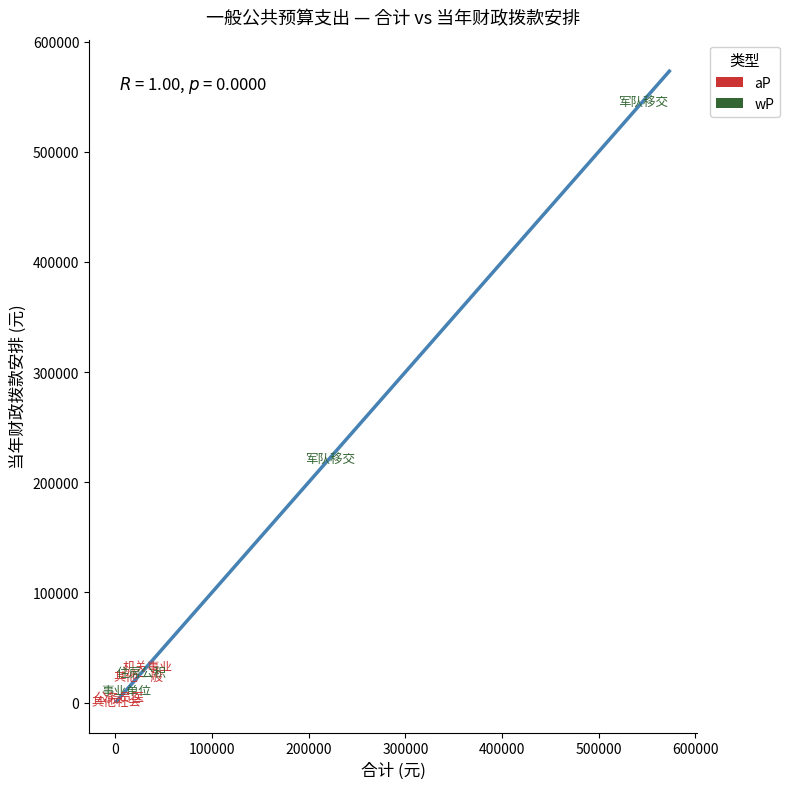

Which series reaches the maximum Y coordinate?

wP